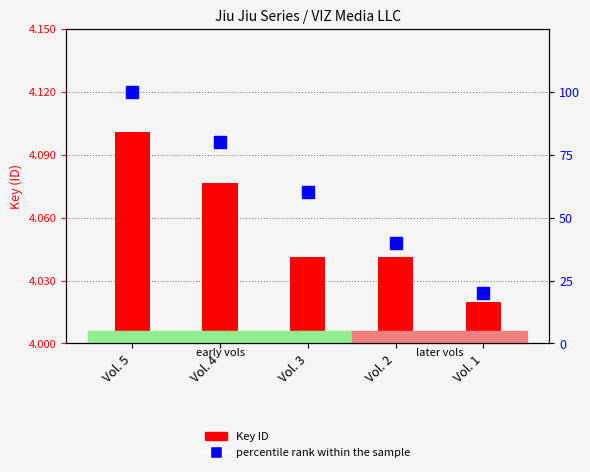

What is the value of the percentile rank within the sample bar at the 3rd from the left?

60